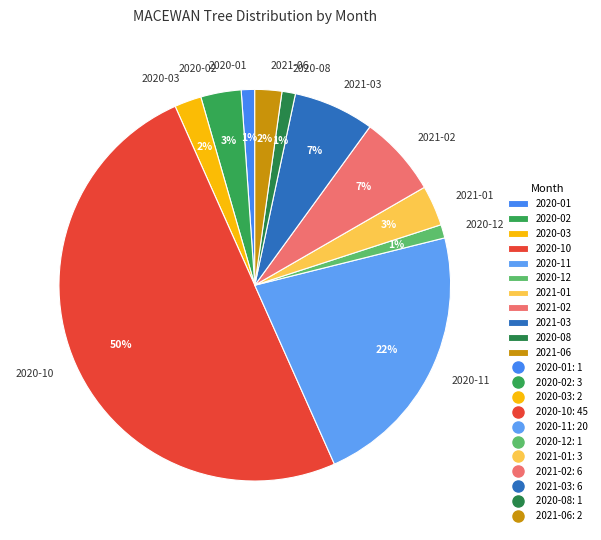

To the nearest percent, what is the combined percentage of 2021-06 and 2020-11?

24%